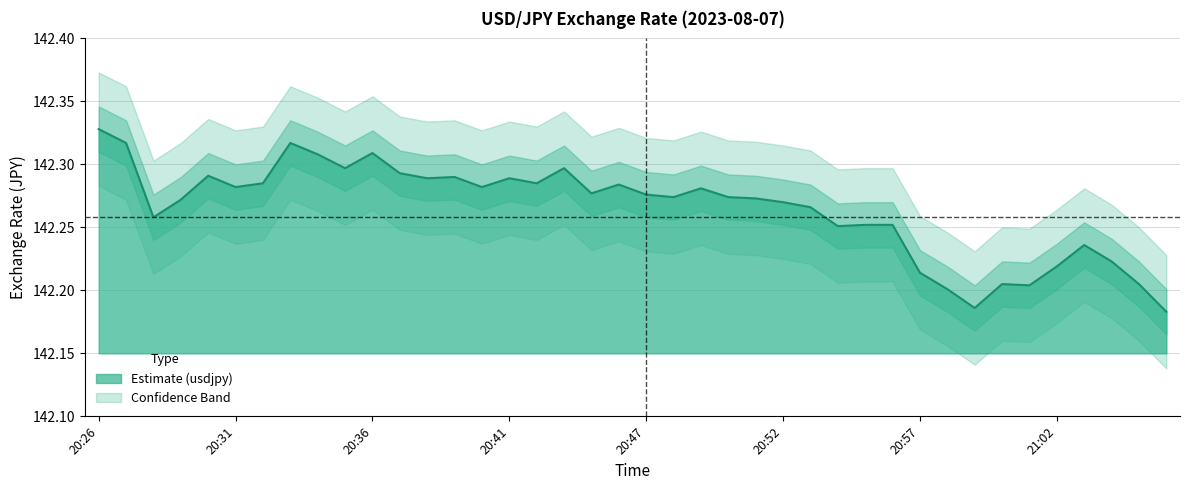

How many data points does each series have?

40